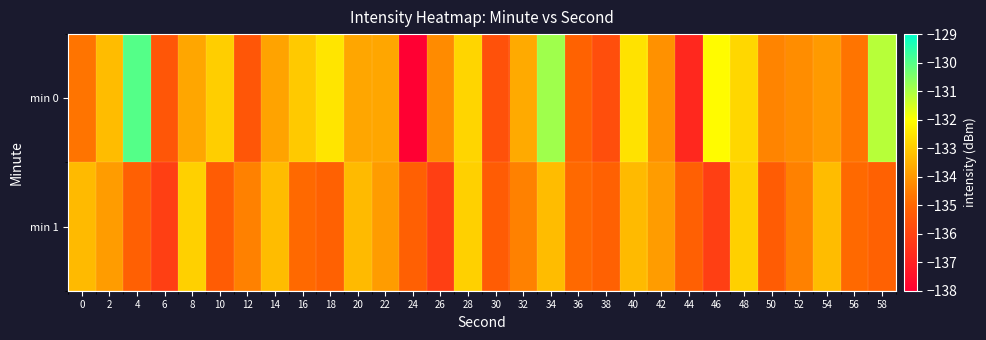

What is the minimum value shown in the chart?

-138.0